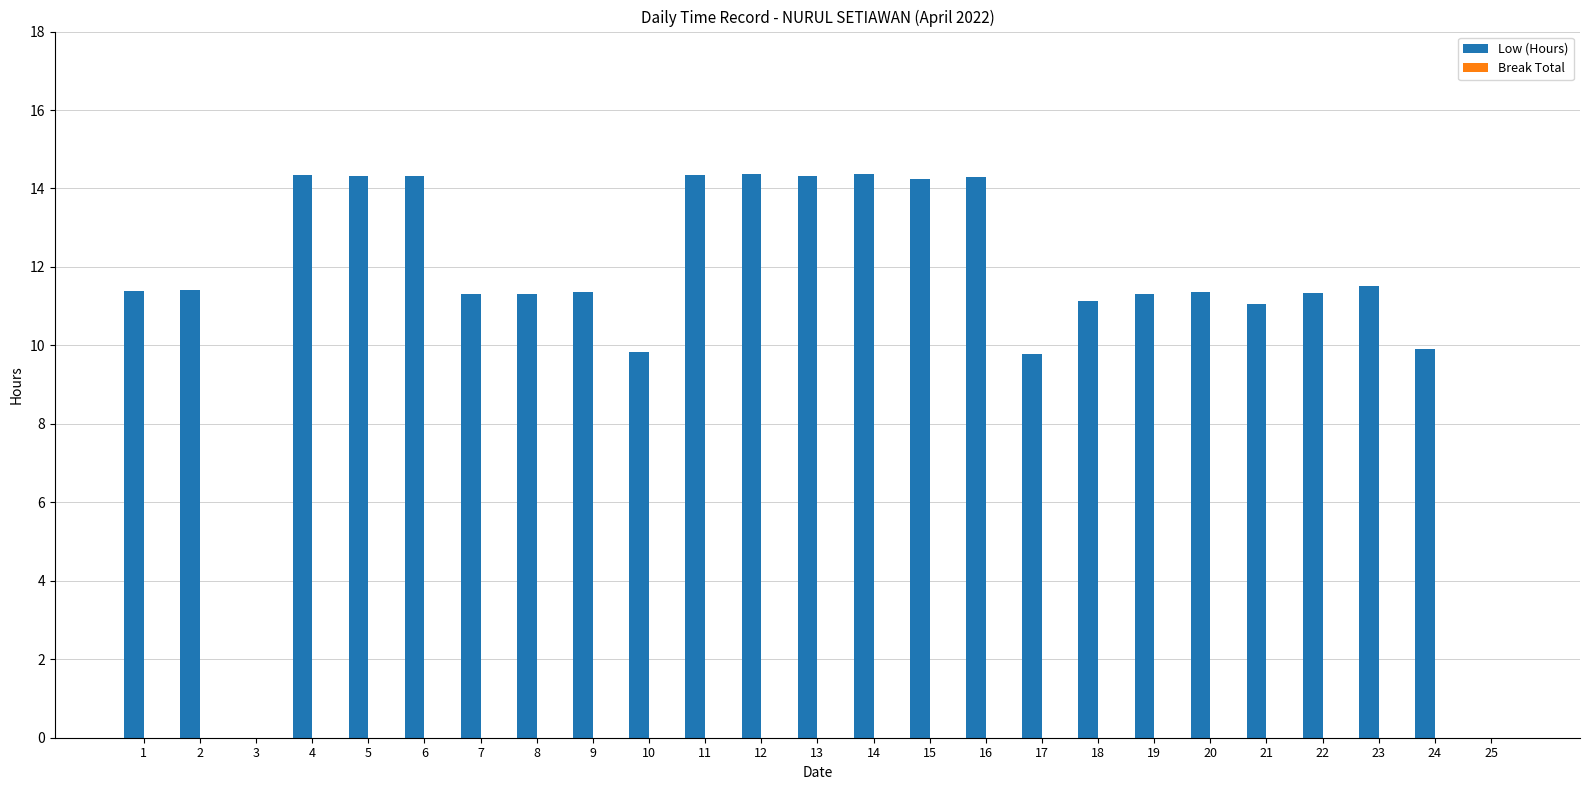

What is the change in value from 9 to 11?

+3.0